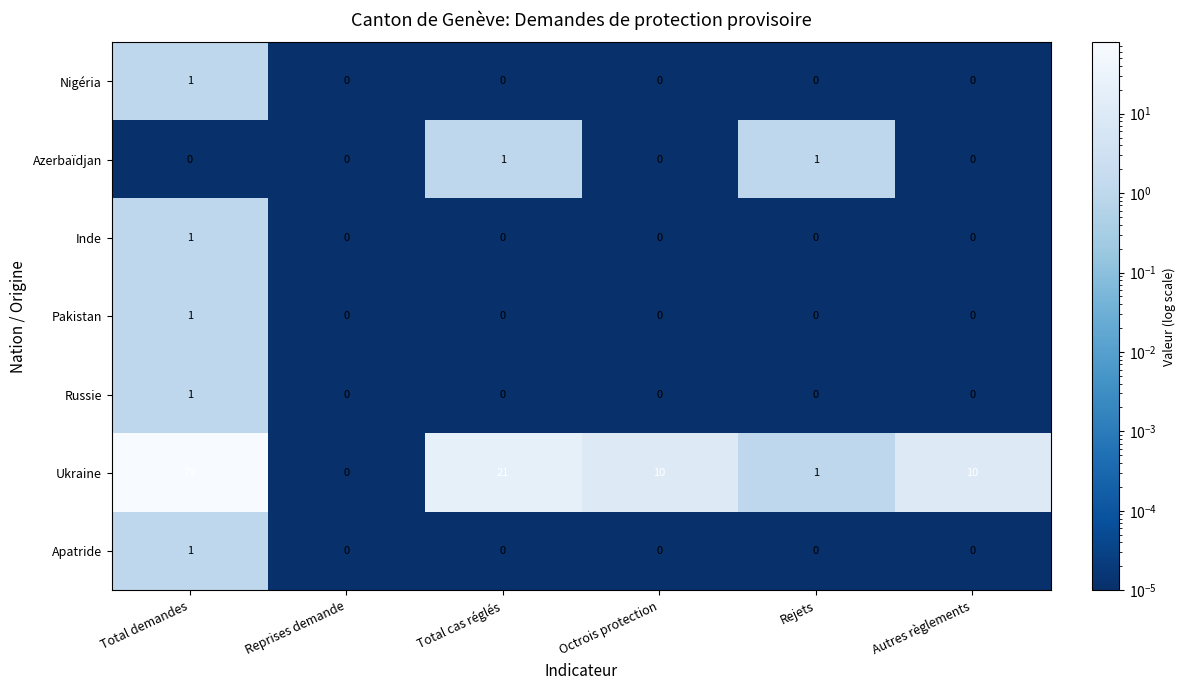

What is the difference between the highest and lowest values at Rejets?

1